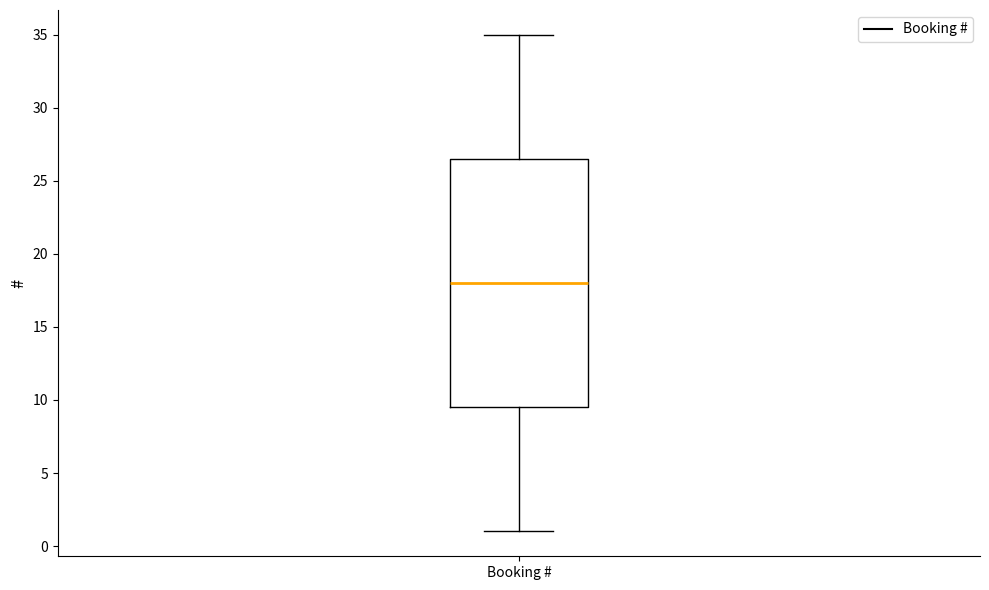

Read this box plot against the y-axis: the position of the median line, the range covered by the box, and the ends of both whiskers. The values are not printed on the chart, so give them approximately, as read against the axis.

median 18.0, box 9.5 to 26.5, whiskers 1.0 to 35.0